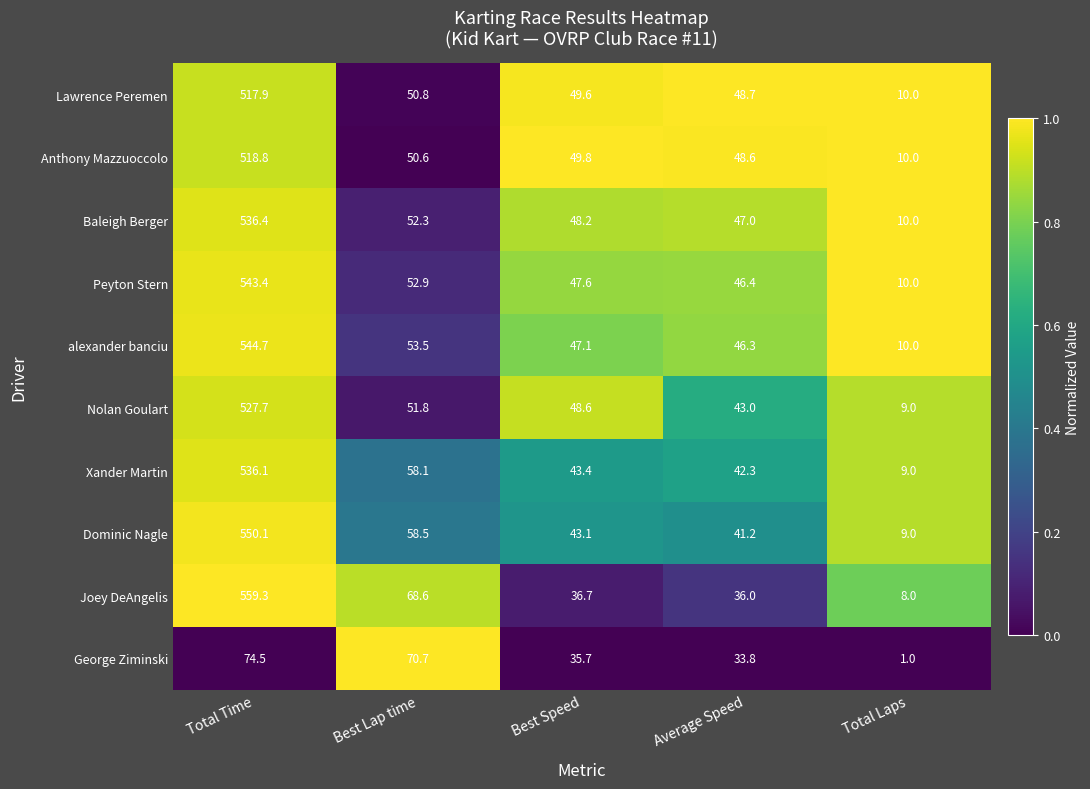

What is the minimum value shown in the chart?

1.0